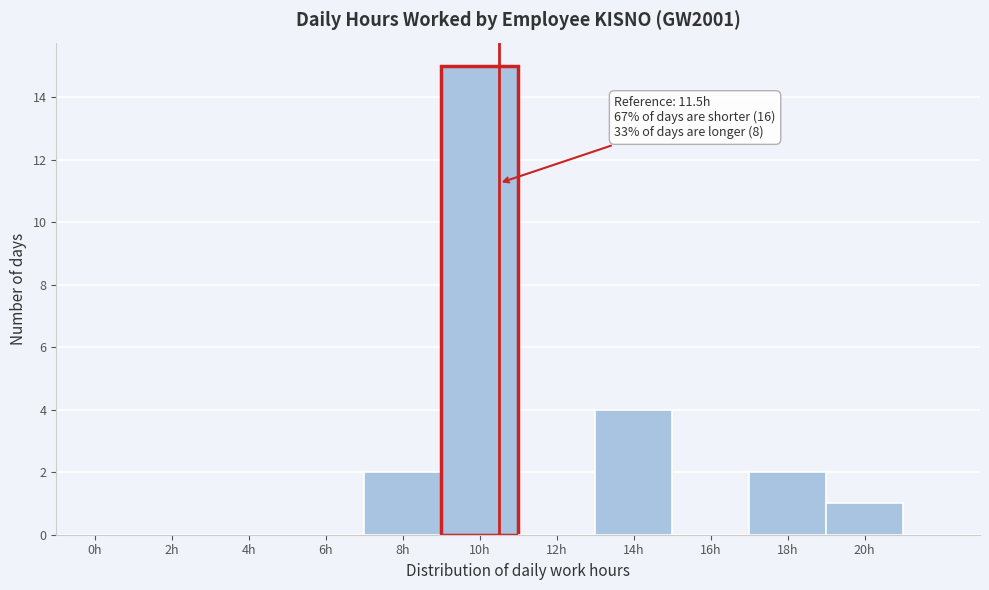

Reading left to right, list all the values displayed in this chart.

0h=0	2h=0	4h=0	6h=0	8h=2	10h=15	12h=0	14h=4	16h=0	18h=2	20h=1